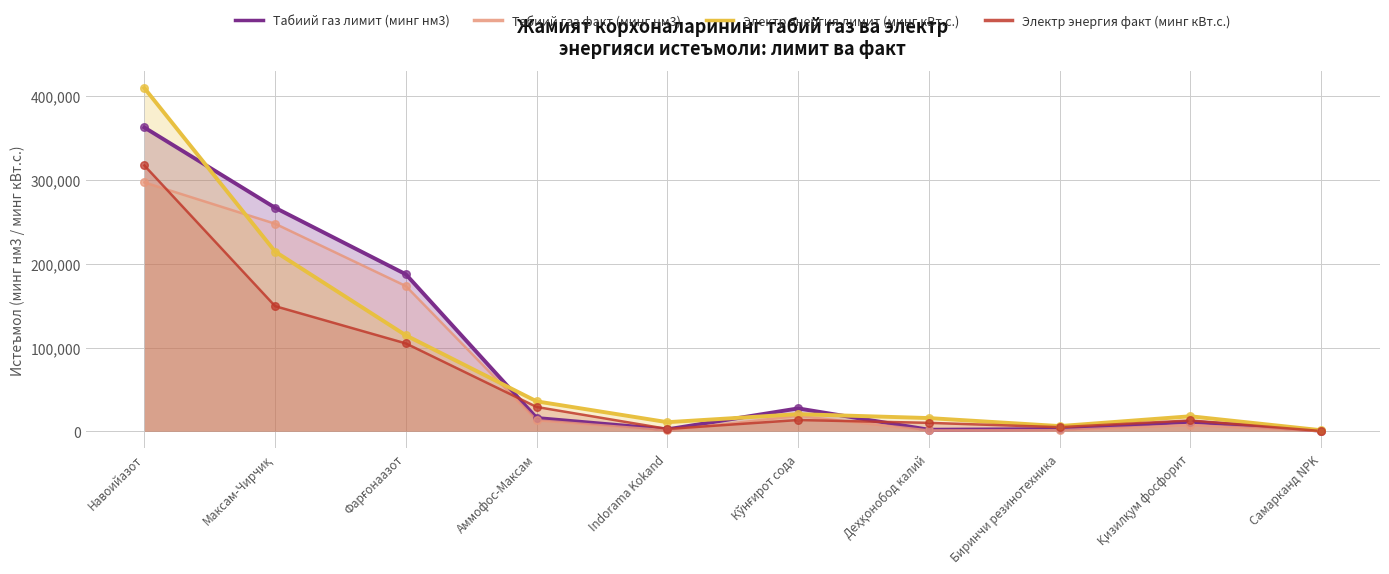

Is the value of Табиий газ лимит (минг нм3) at Самарканд NPK greater than the value of Табиий газ факт (минг нм3) at Навоийазот?

No